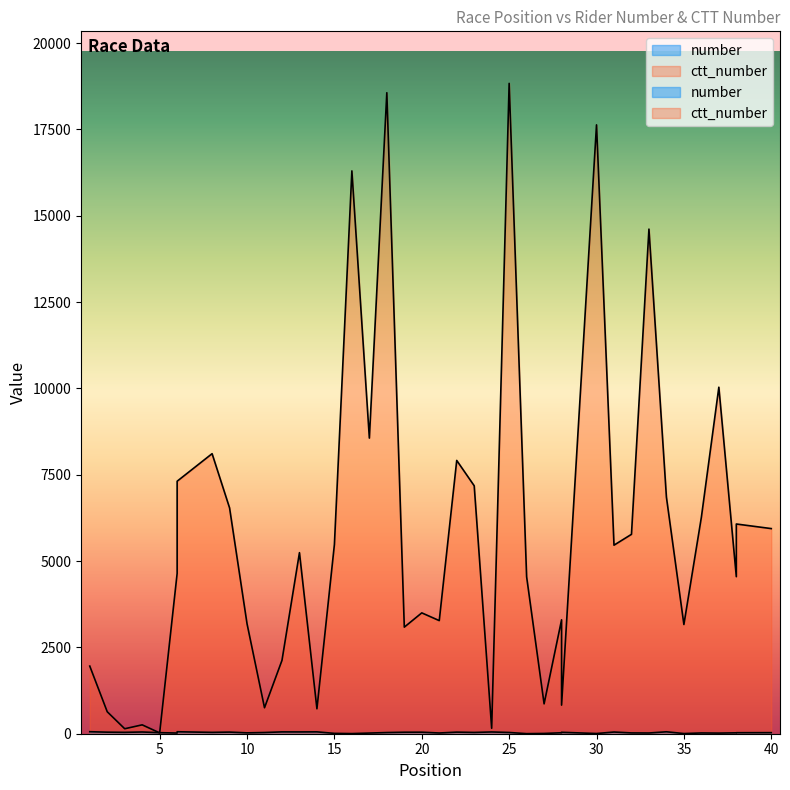

Reading left to right, extract all data points from this chart.

number: 1=58	2=45	3=40	4=50	5=30	6=20	6=57	8=39	9=47	10=25	11=35	12=53	13=52	14=54	15=10	16=4	17=19	18=34	19=43	20=44	21=21	22=46	23=37	24=51	25=36	26=2	27=8	28=28	28=41	30=6	31=49	32=23	33=21	34=56	35=5	36=22	37=18	38=26	38=29	40=31
ctt_number: 1=1959	2=636	3=144	4=257	5=24	6=4643	6=7313	8=8111	9=6541	10=3185	11=752	12=2125	13=5244	14=722	15=5481	16=16301	17=8562	18=18565	19=3087	20=3500	21=3276	22=7915	23=7181	24=157	25=18836	26=4545	27=865	28=3299	28=828	30=17634	31=5461	32=5775	33=14615	34=6852	35=3163	36=6269	37=10036	38=4548	38=6074	40=5941